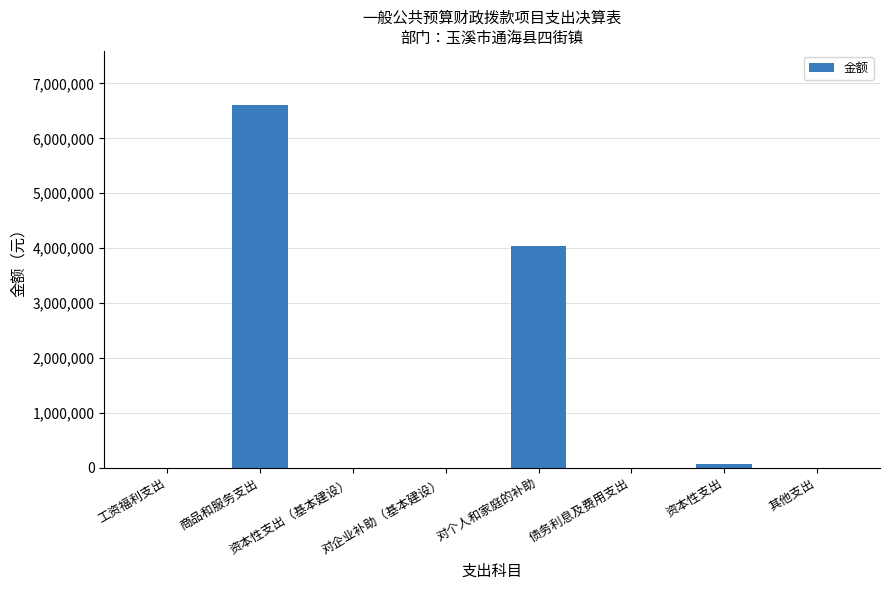

What is the sum of all values?

10700241.5